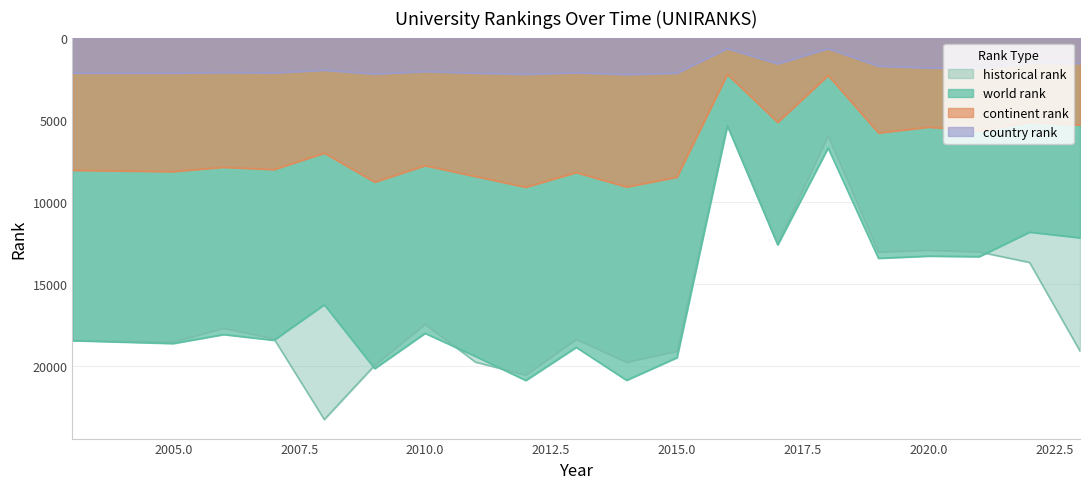

What is the sum of all country rank values?

37315